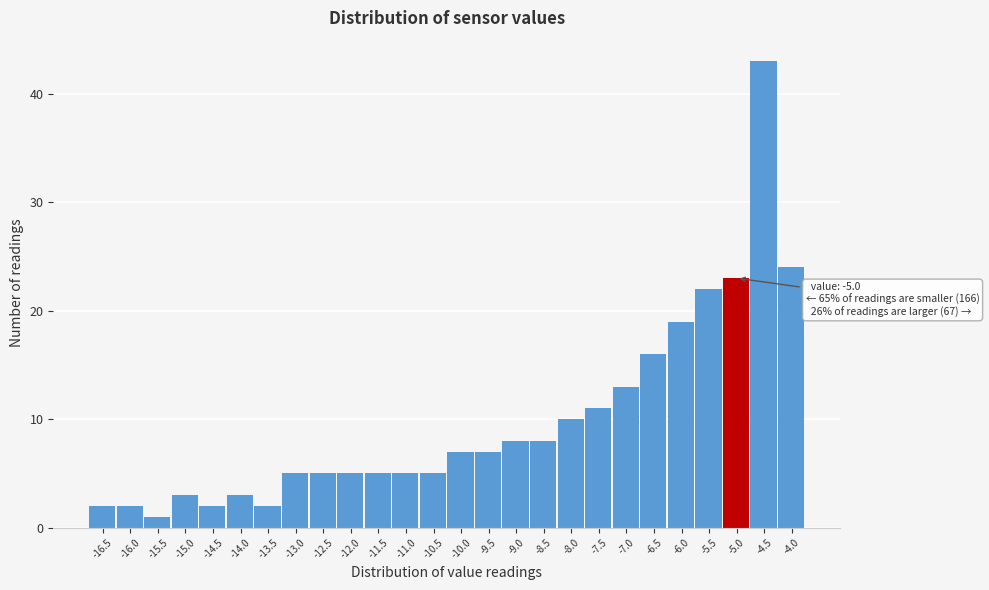

Reading right to left, list all the values displayed in this chart.

-4.0=24	-4.5=43	-5.0=23	-5.5=22	-6.0=19	-6.5=16	-7.0=13	-7.5=11	-8.0=10	-8.5=8	-9.0=8	-9.5=7	-10.0=7	-10.5=5	-11.0=5	-11.5=5	-12.0=5	-12.5=5	-13.0=5	-13.5=2	-14.0=3	-14.5=2	-15.0=3	-15.5=1	-16.0=2	-16.5=2